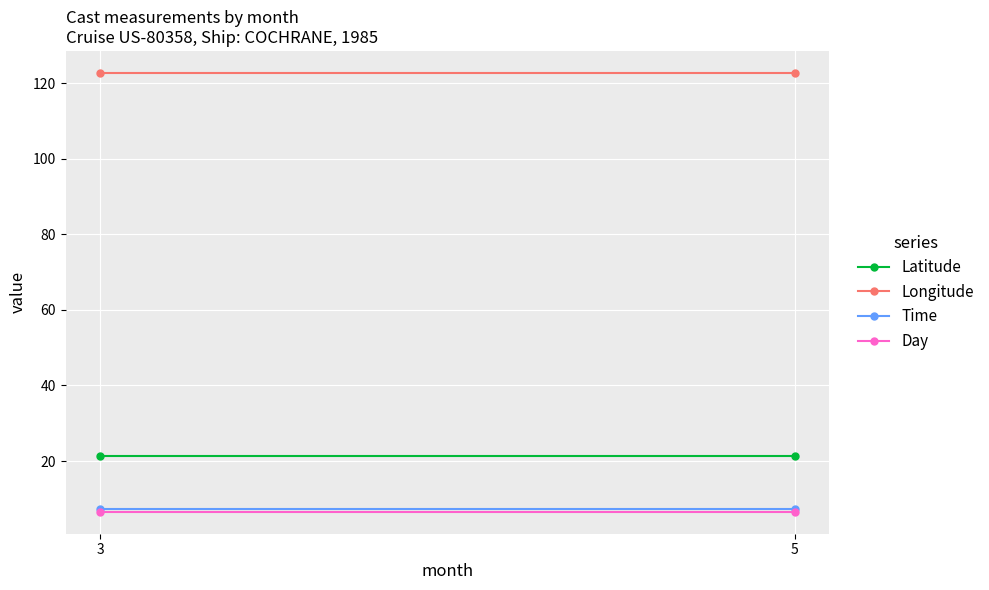

Rank the series by their maximum value, from lowest to highest.

Day, Time, Latitude, Longitude